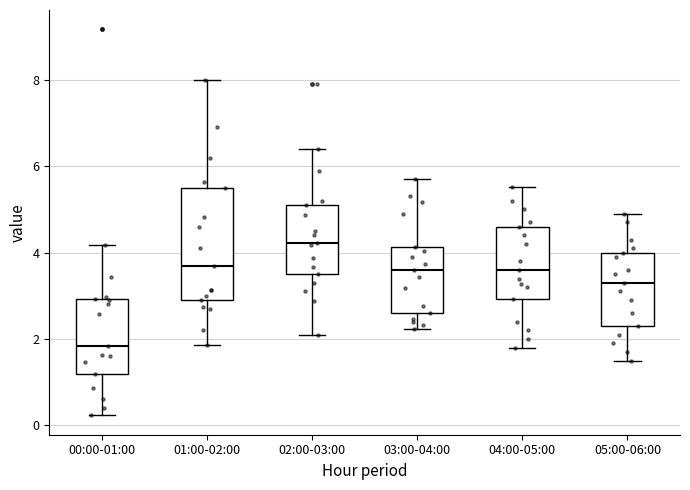

Where is the upper edge of the box for 02:00-03:00 on the y-axis? The values are not printed on the chart, so give them approximately, as read against the axis.

5.2